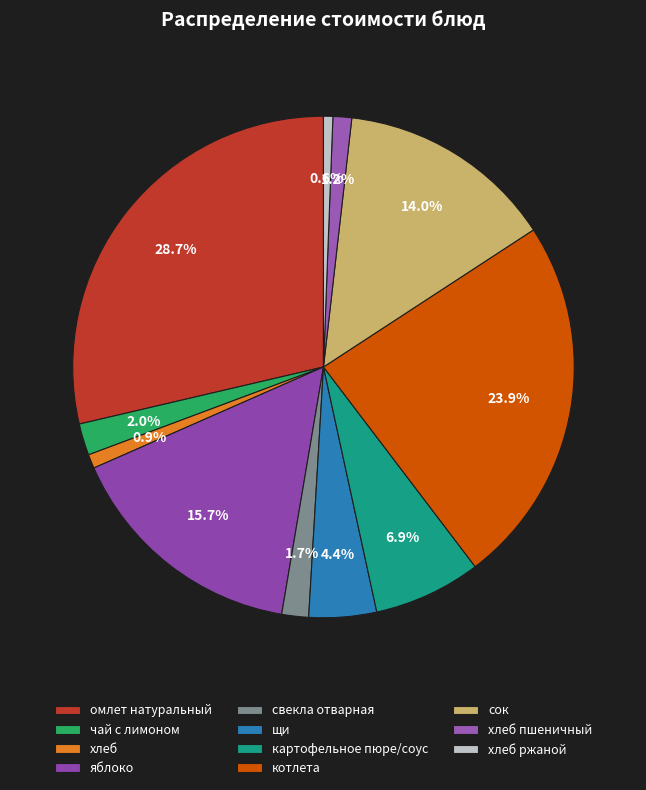

True or false: хлеб accounts for 1% of the total.

True